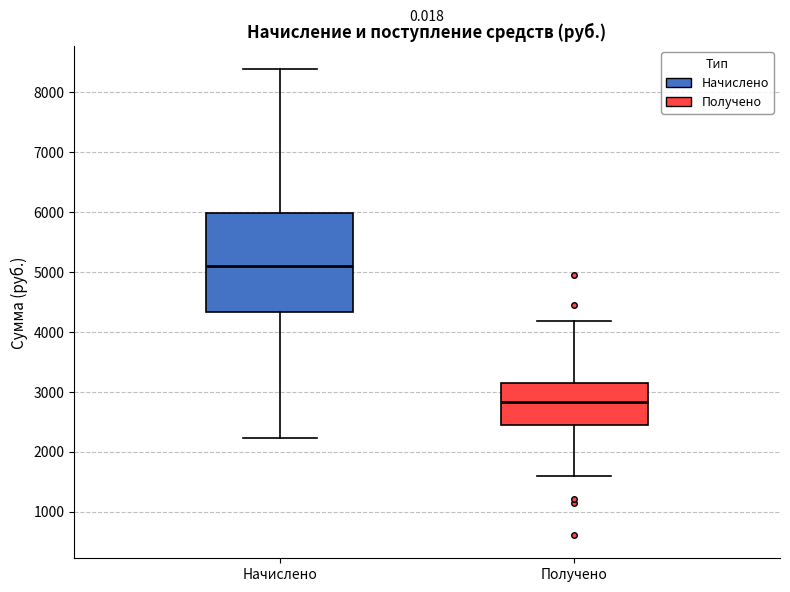

Where does the lower whisker of the box for Начислено end on the y-axis? The values are not printed on the chart, so give them approximately, as read against the axis.

2200